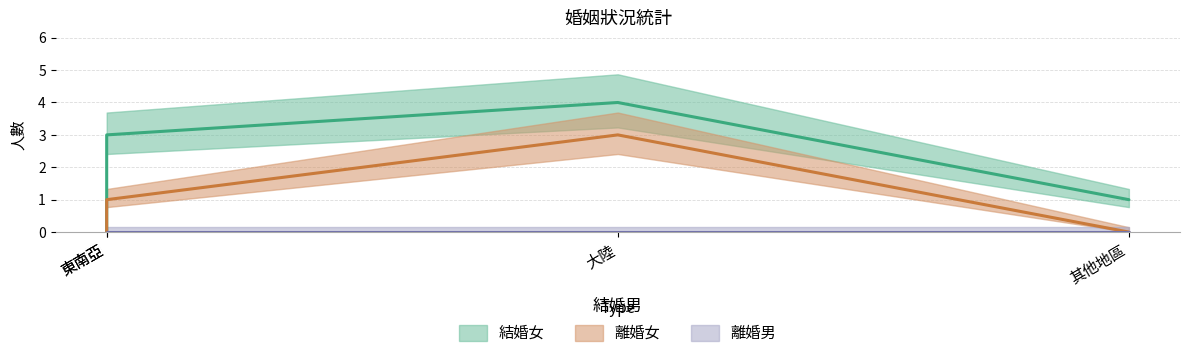

Is this an area chart (filled region under the line)?

No